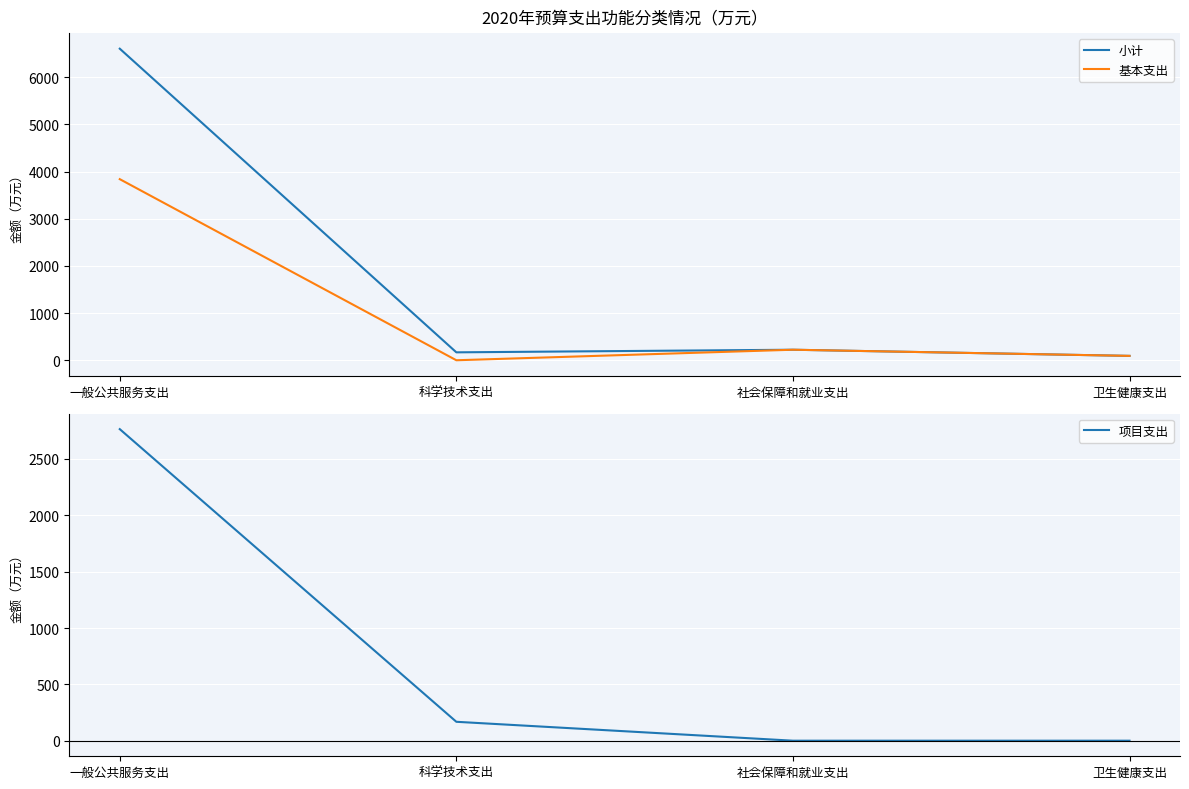

What is the average value of the 小计 series?

1771.7